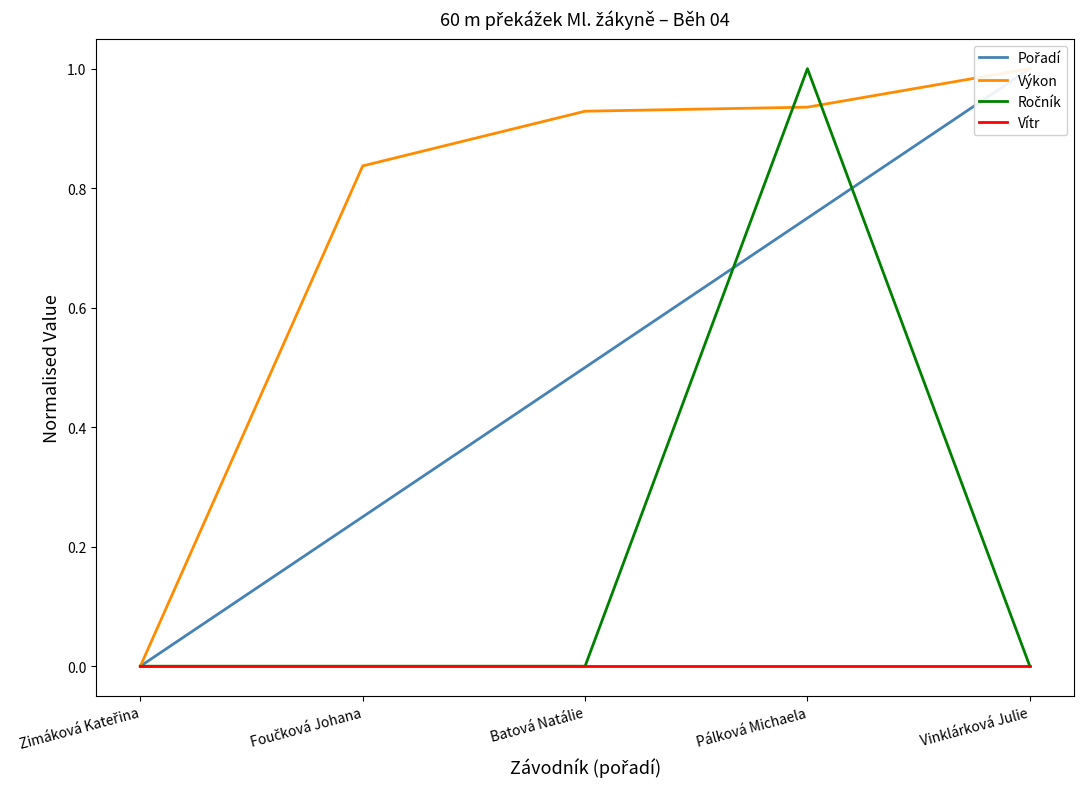

At which category is the sum across all series the highest?

Pálková Michaela